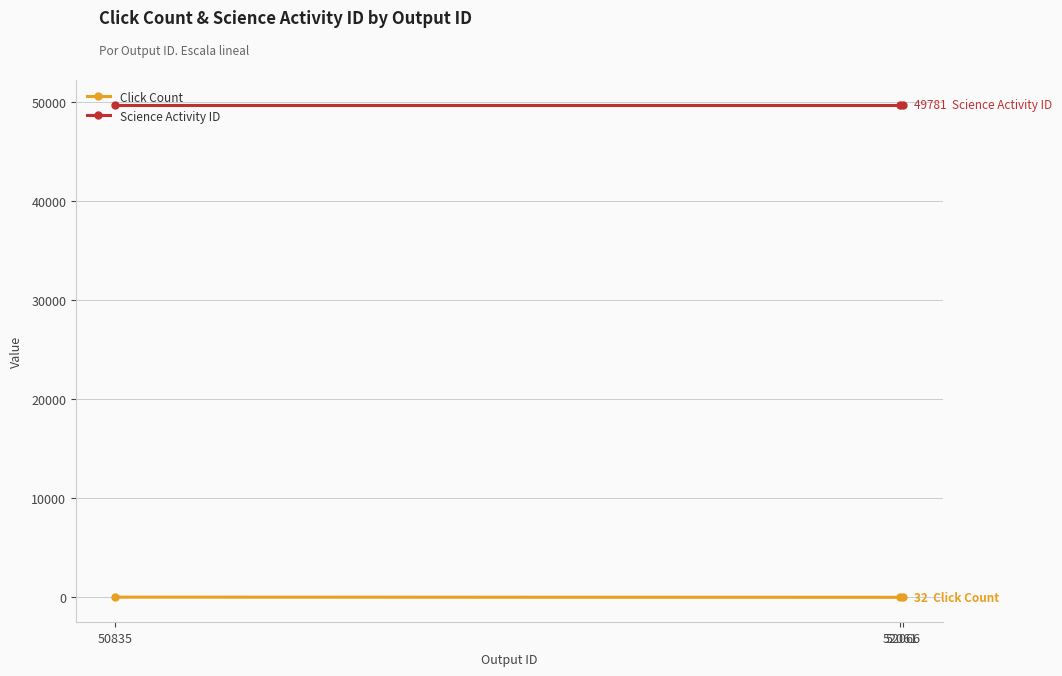

Which series has the largest total across all categories?

Science Activity ID